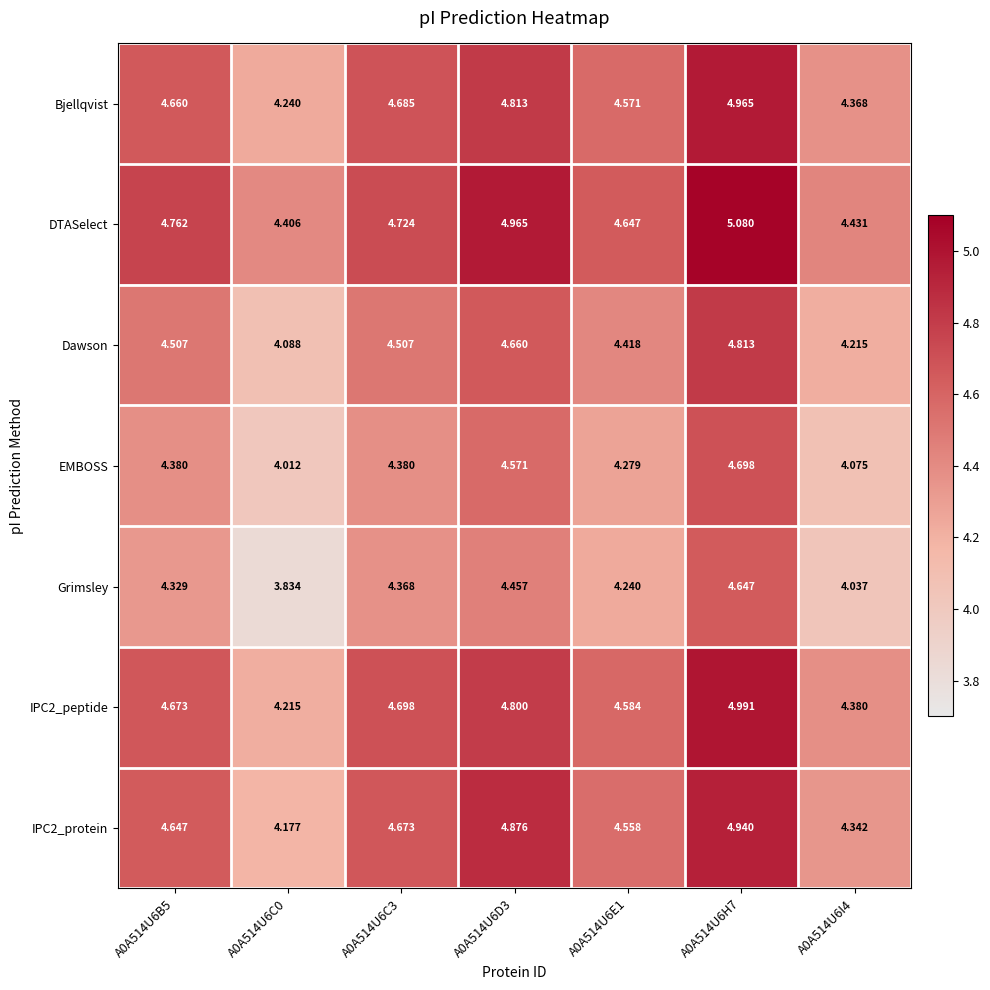

Which series changed the most between A0A514U6B5 and A0A514U6C0?

Grimsley